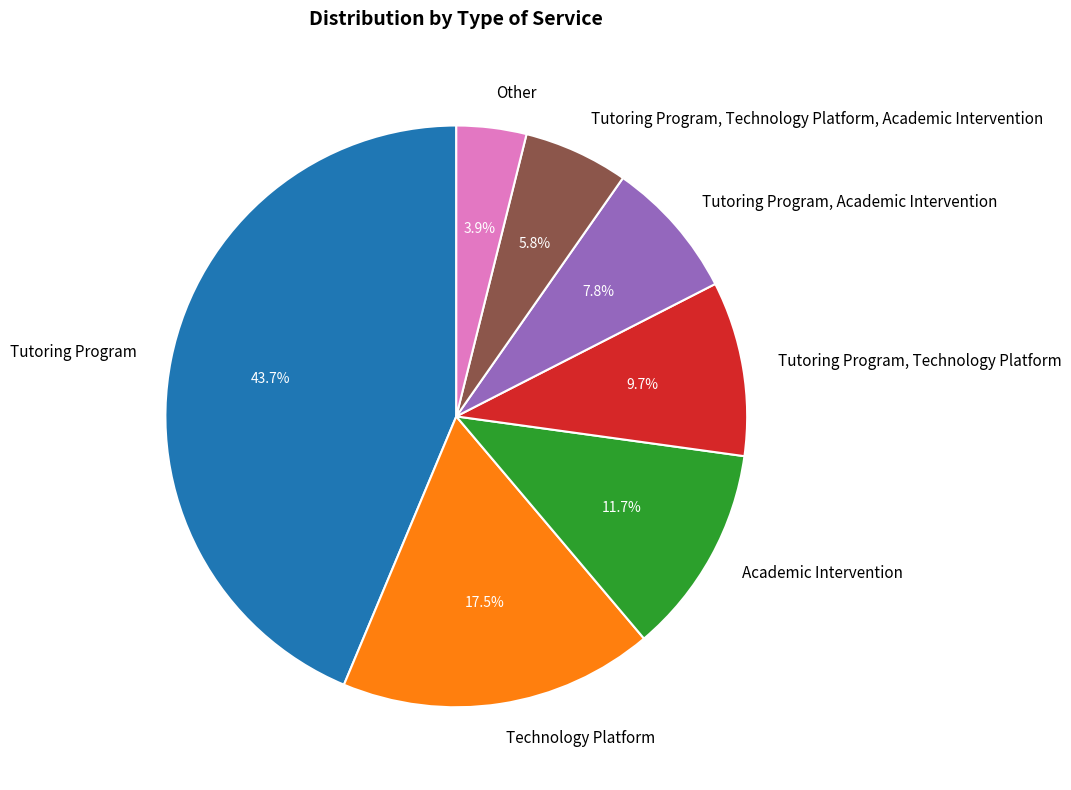

To the nearest percent, what percentage of the pie is Tutoring Program, Technology Platform, Academic Intervention?

6%